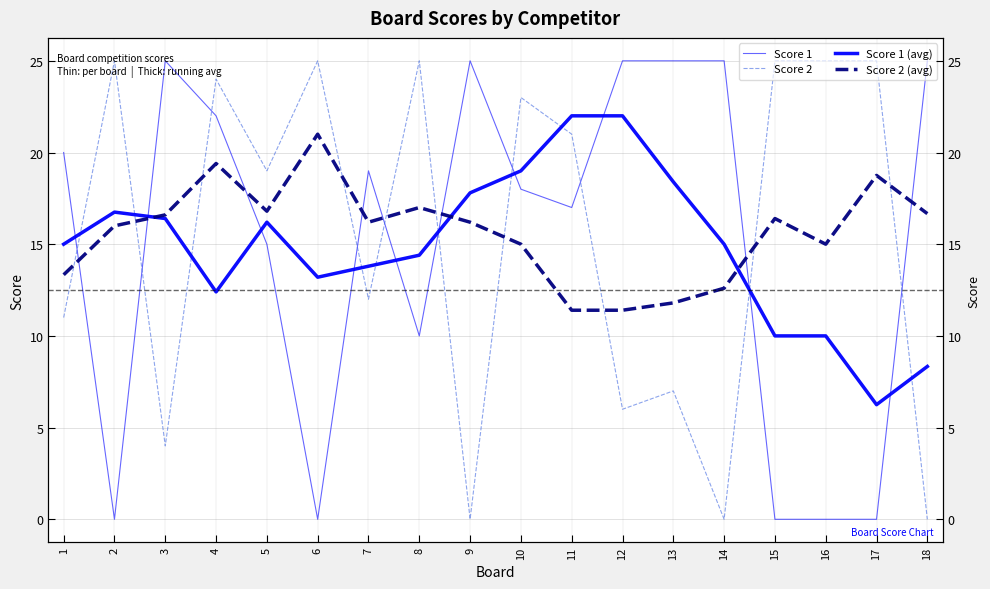

What are all the series names shown in the legend?

Score 1, Score 2, Score 1 (avg), Score 2 (avg)